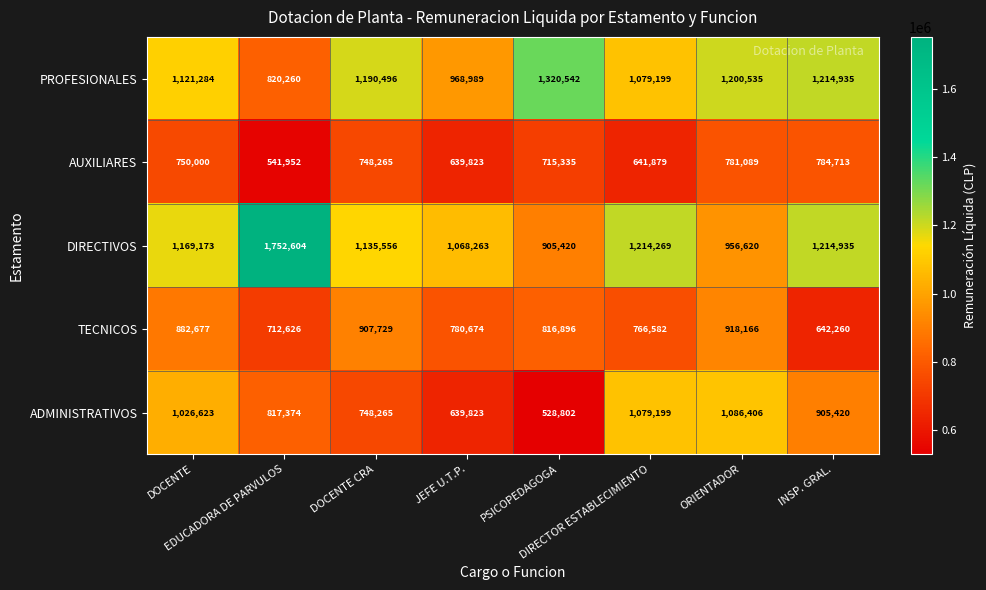

How many distinct data groups are displayed?

5